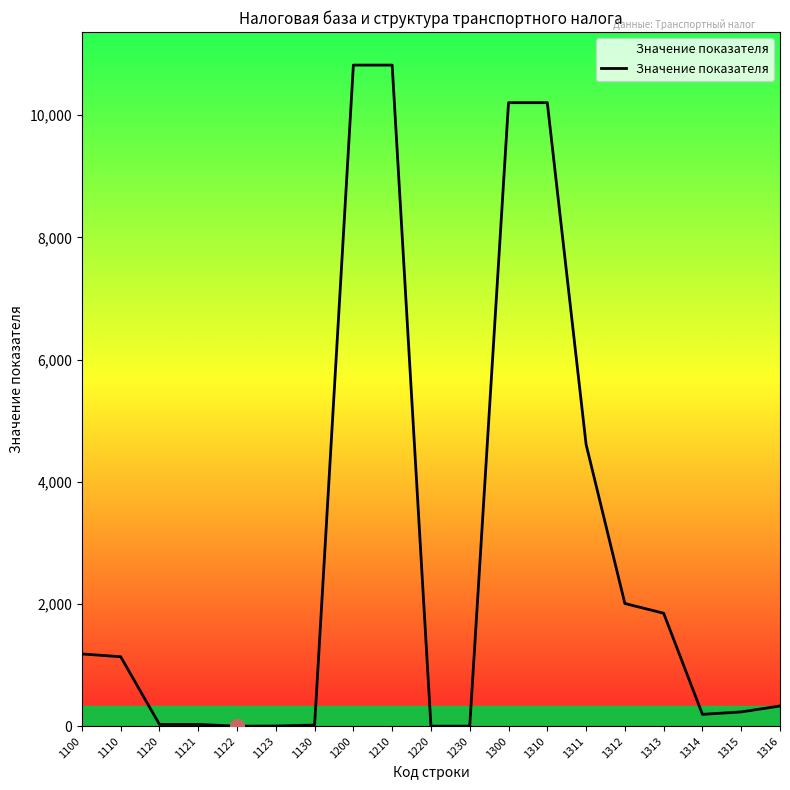

Read the value at 1311.

4611